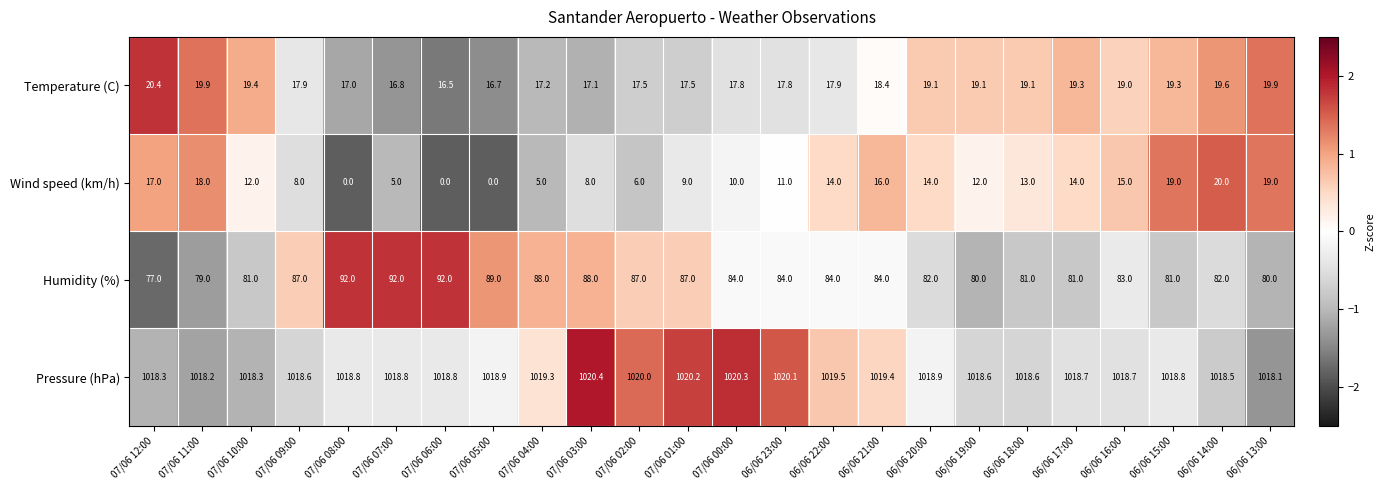

What is the difference between the highest and lowest values at 06/06 13:00?

999.1